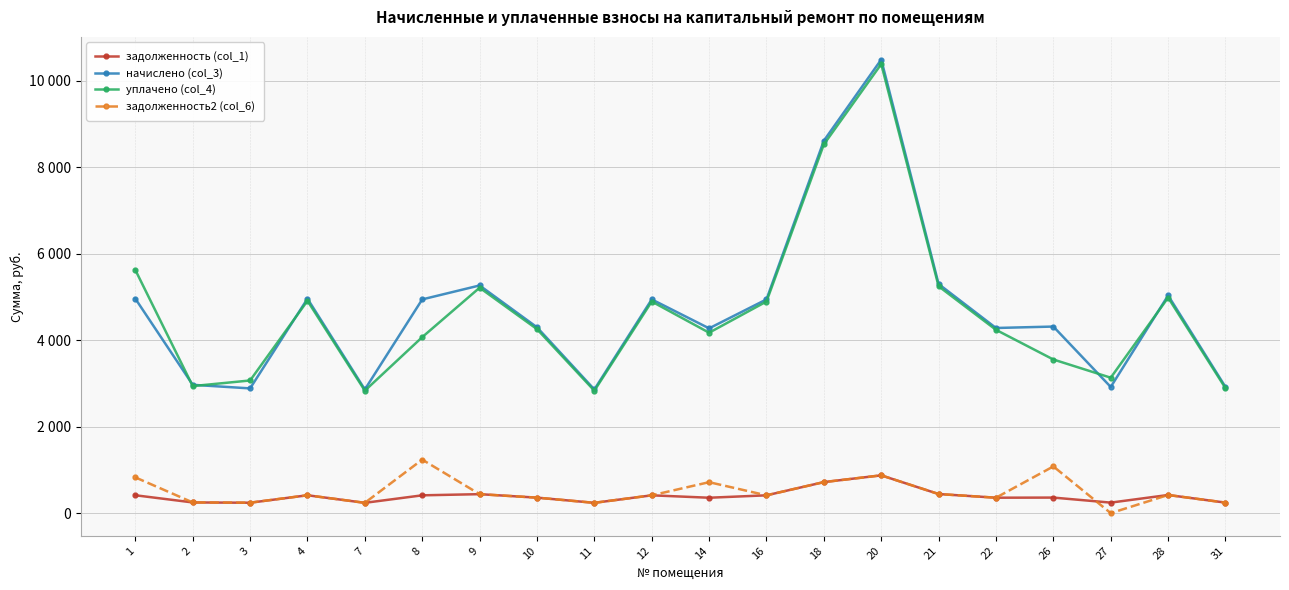

In начислено (col_3), how many points are lower than both neighbors (excluding endpoints)?

6